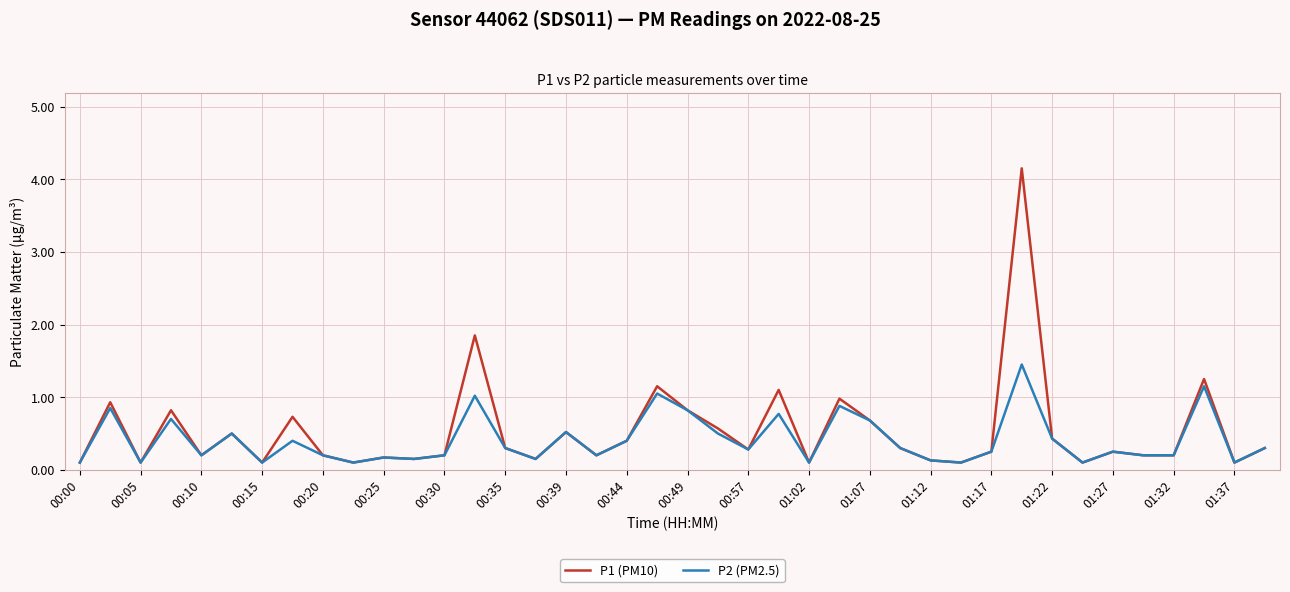

Which series has the widest spread of values?

P1 (PM10)